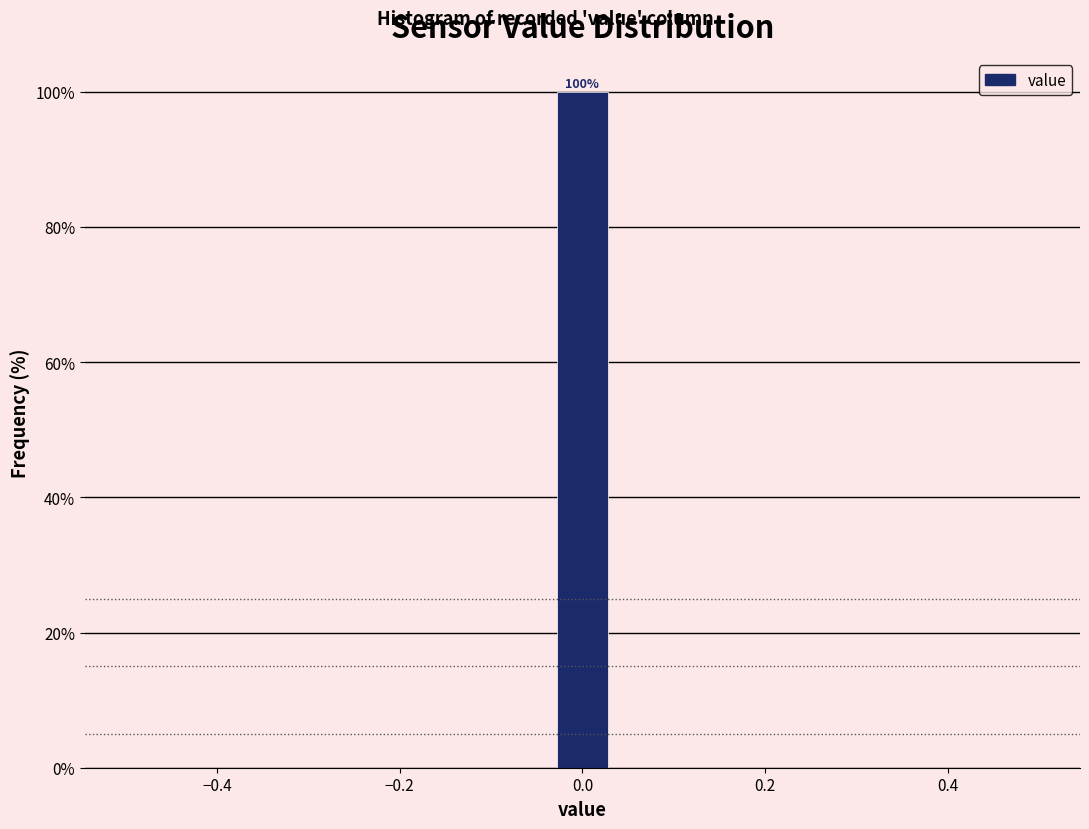

Read against the x-axis, roughly where is the centre of the tallest bar?

0.00